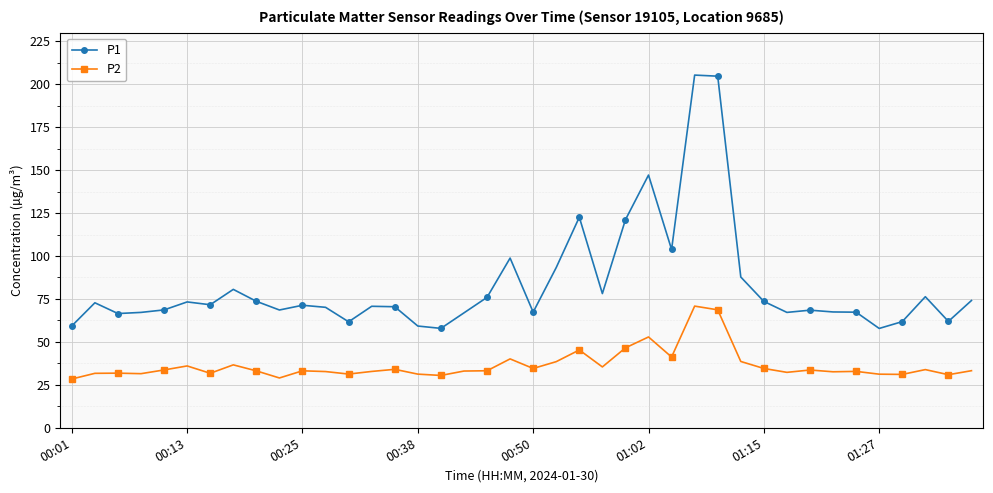

What is the value of the P1 point at the 25th from the left?

121.1